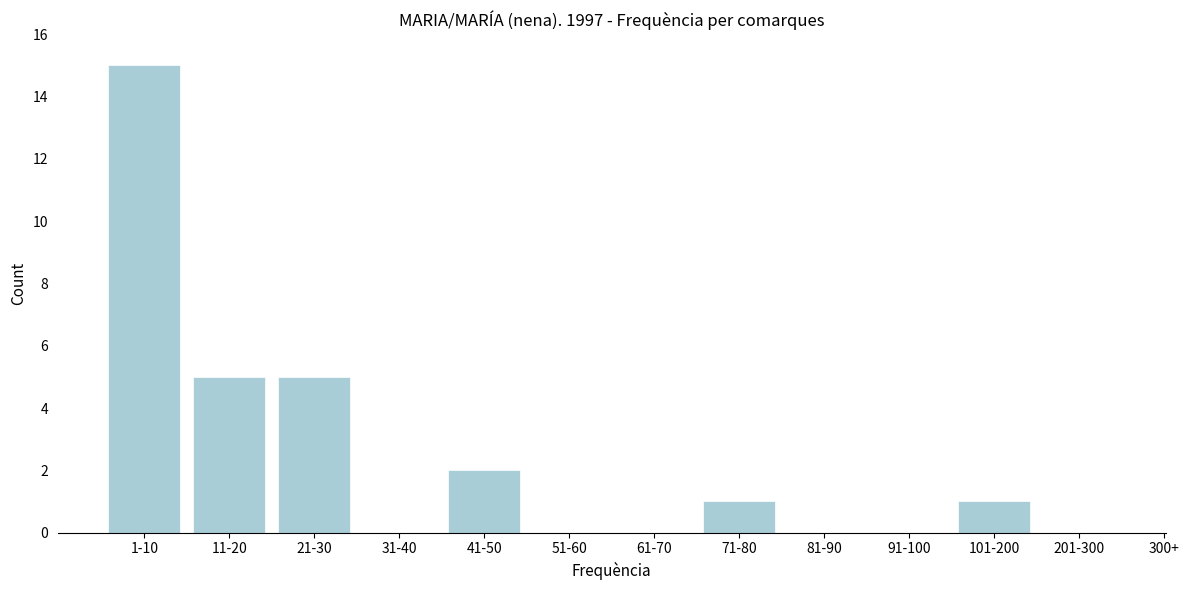

Reading left to right, what are all the values shown in this chart?

1-10=15	11-20=5	21-30=5	31-40=0	41-50=2	51-60=0	61-70=0	71-80=1	81-90=0	91-100=0	101-200=1	201-300=0